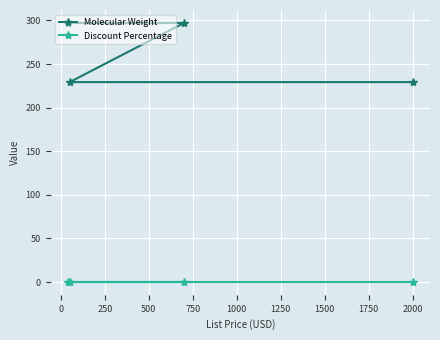

Which series has the widest spread of values?

Molecular Weight